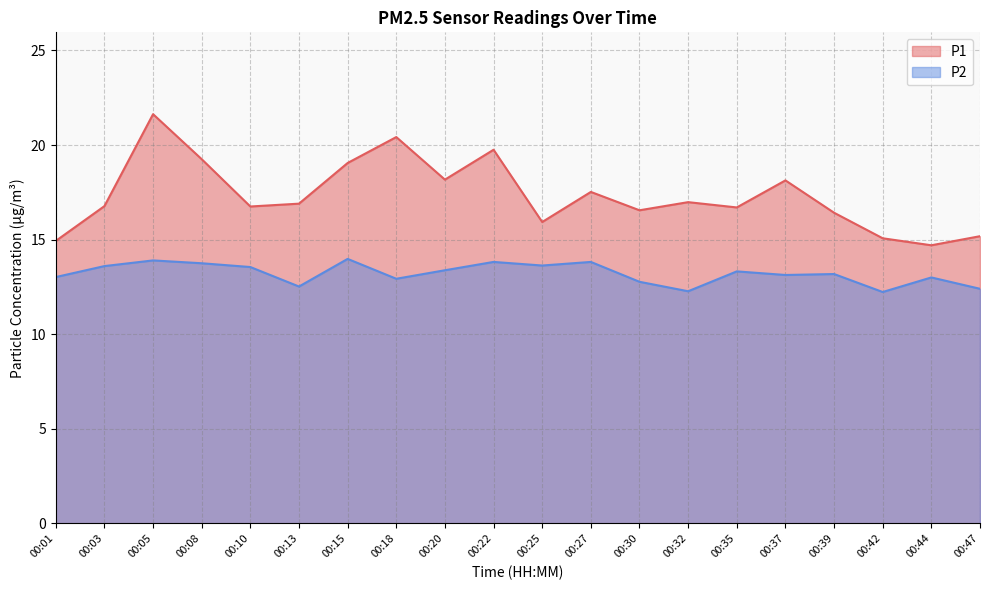

Between 00:39 and 00:47, which series saw the biggest shift?

P1